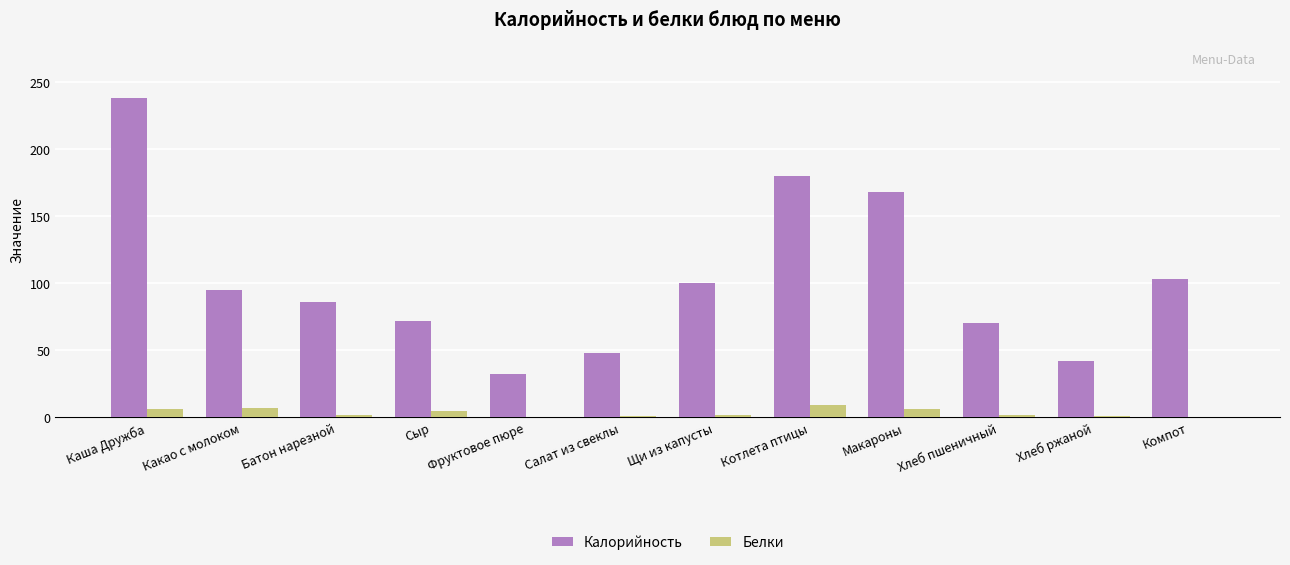

What are all the series names shown in the legend?

Калорийность, Белки